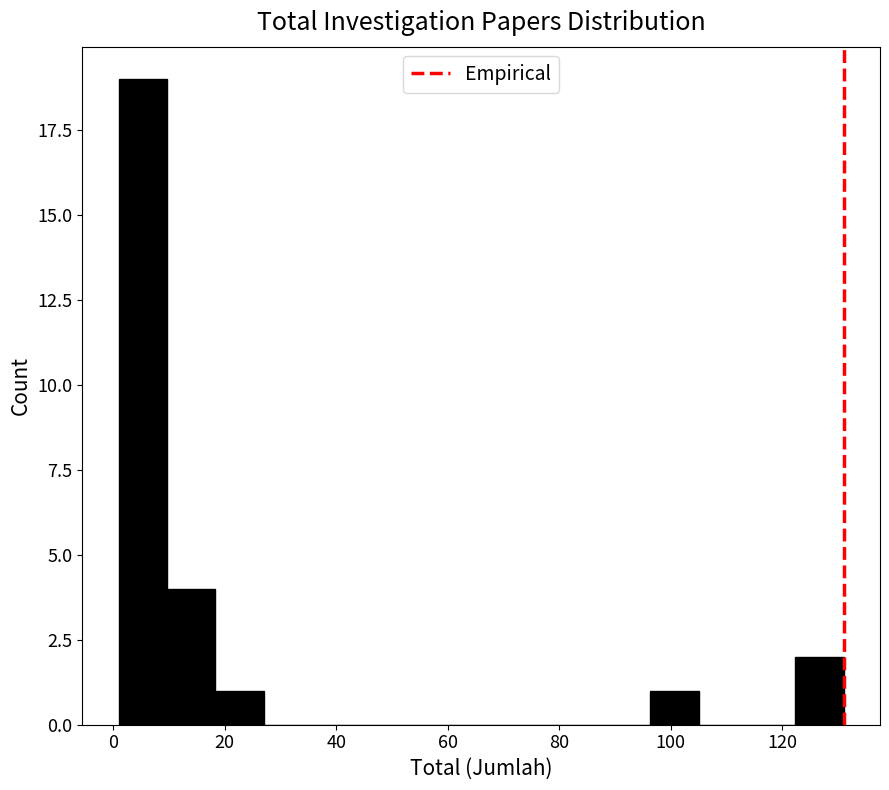

Reading left to right, list every bar in this chart as the range it spans on the x-axis followed by its height. Neither the bar edges nor the heights are printed on the chart, so give them approximately, as read against the axes.

2 to 10: 19
10 to 18: 4
18 to 28: 1
28 to 36: 0
36 to 44: 0
44 to 54: 0
54 to 62: 0
62 to 70: 0
70 to 80: 0
80 to 88: 0
88 to 96: 0
96 to 106: 1
106 to 114: 0
114 to 122: 0
122 to 132: 2